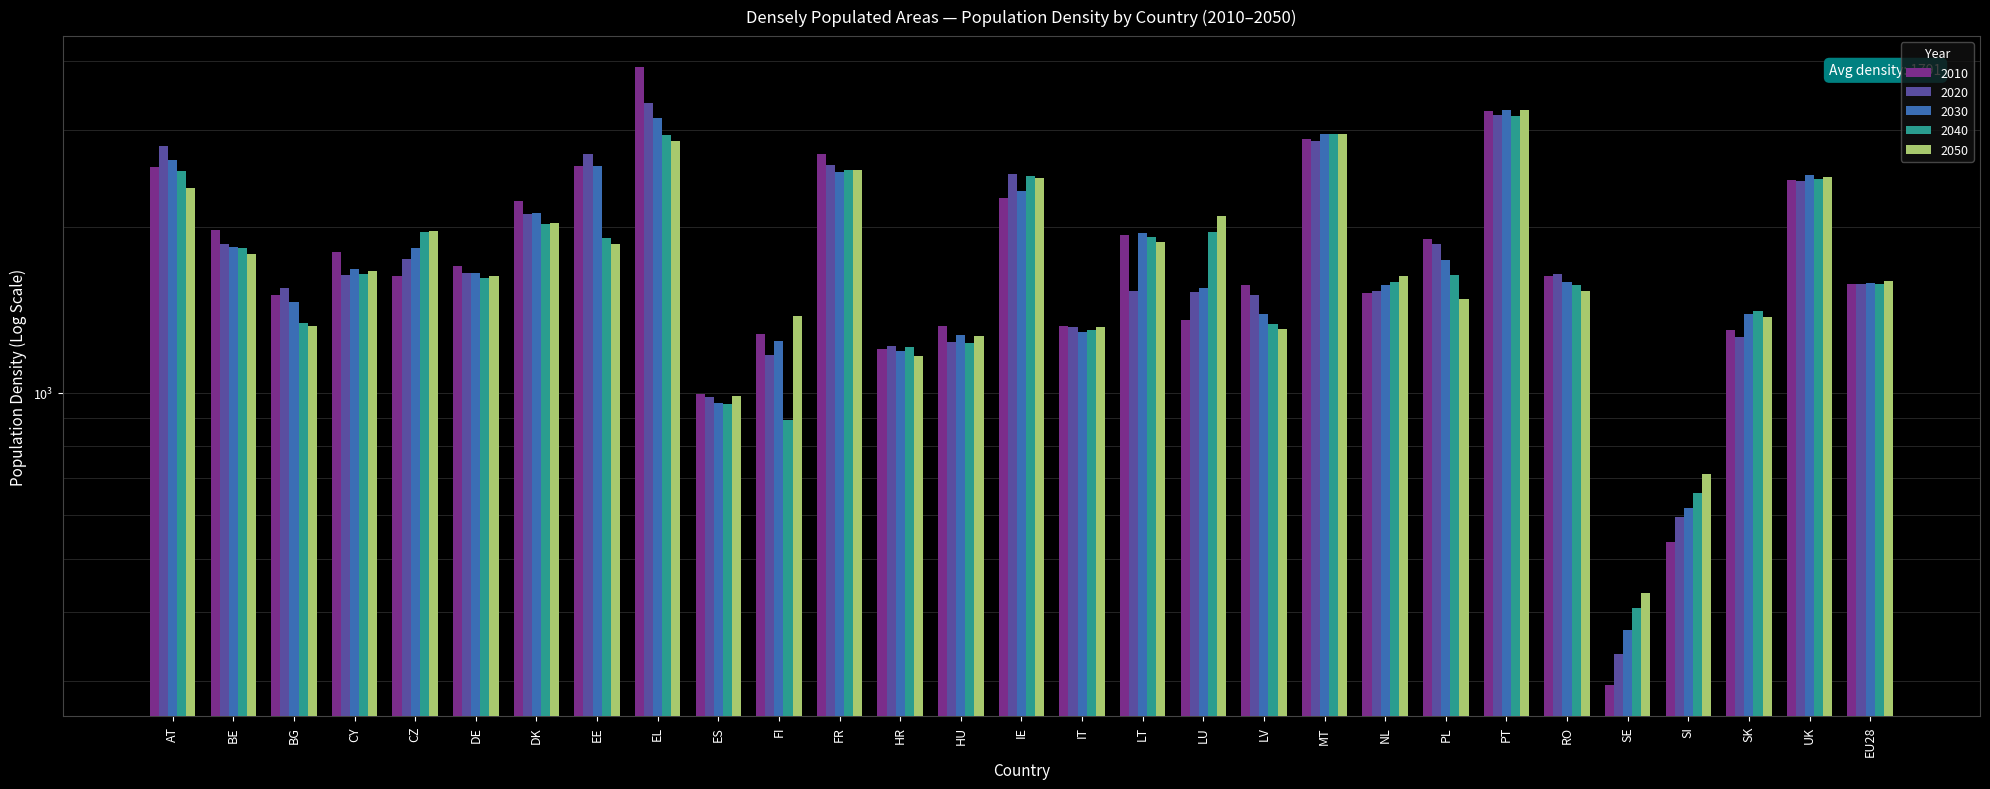

What is the average value of the 2040 series?

1757.9